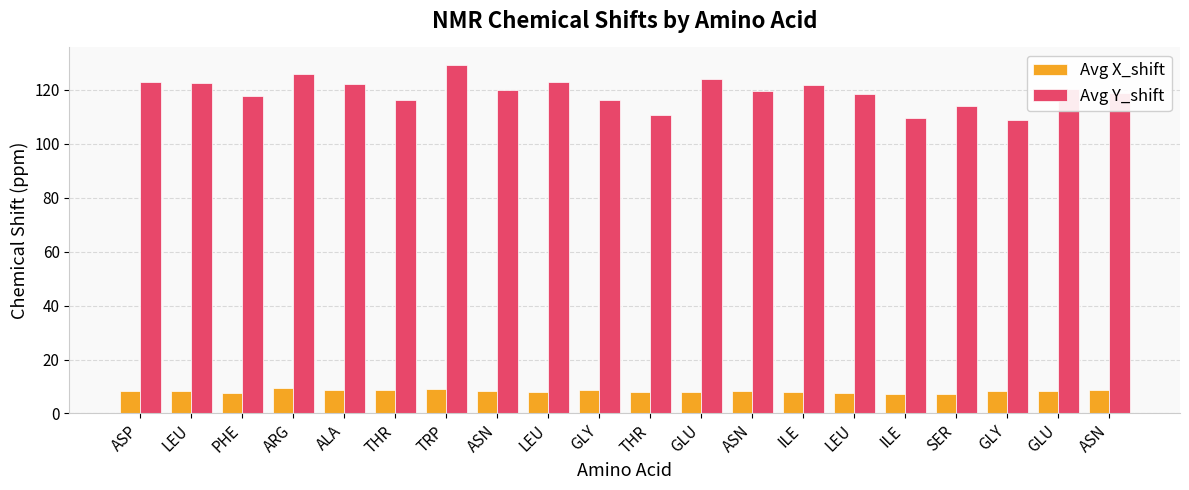

What is the sum of all Avg X_shift values?

164.7